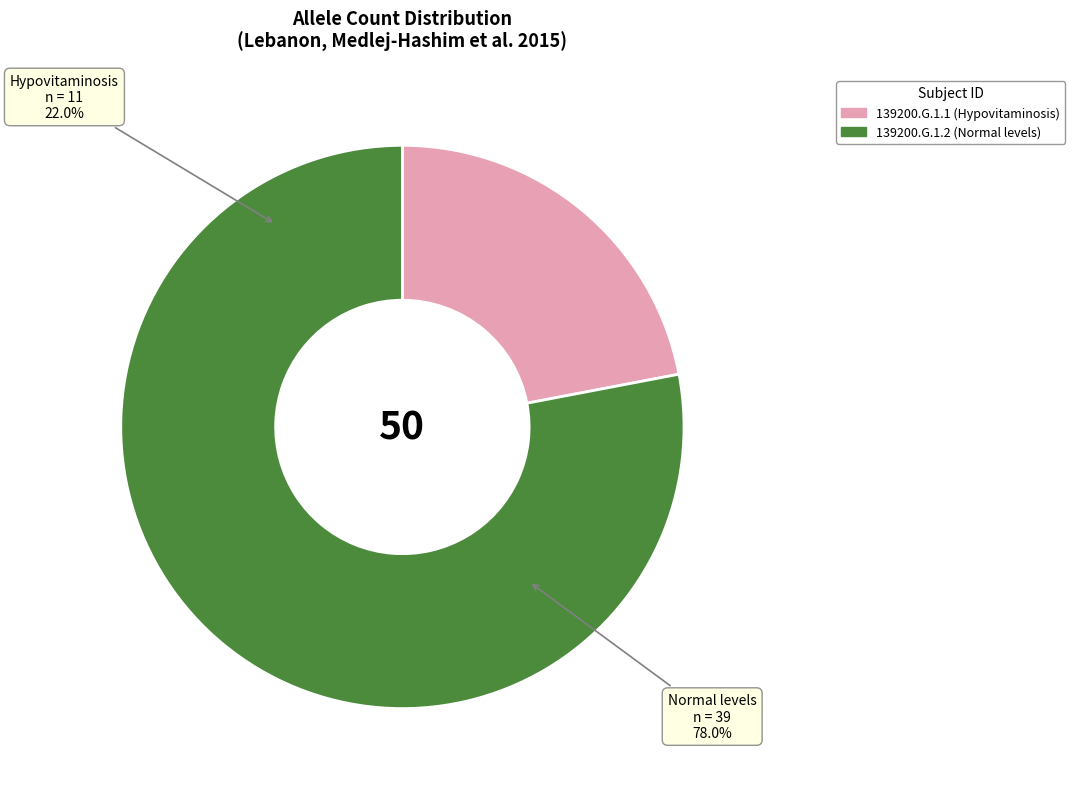

To the nearest percent, what is the difference between the largest and smallest slice percentages?

56%